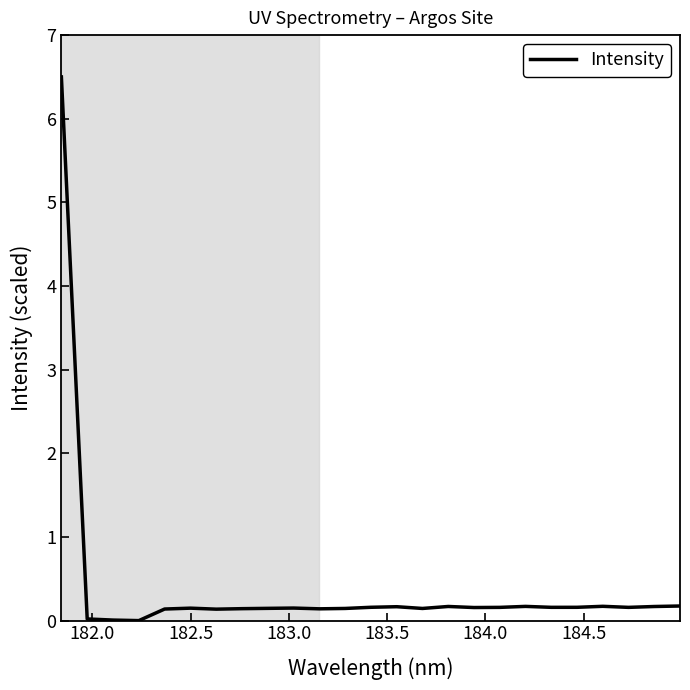

Does the chart have visible grid lines?

No